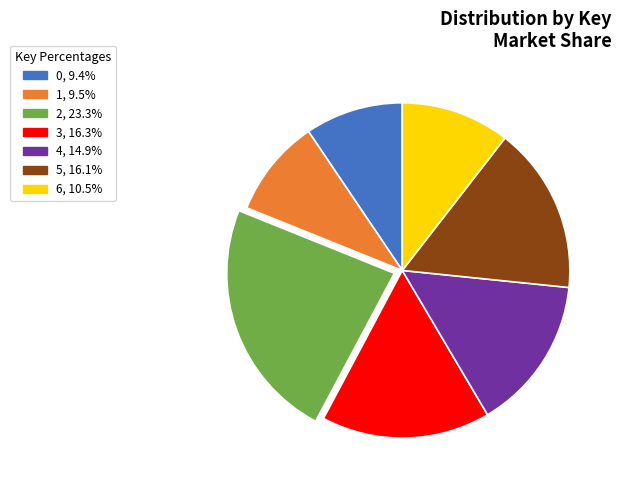

Is there any slice that represents more than half of the pie?

No